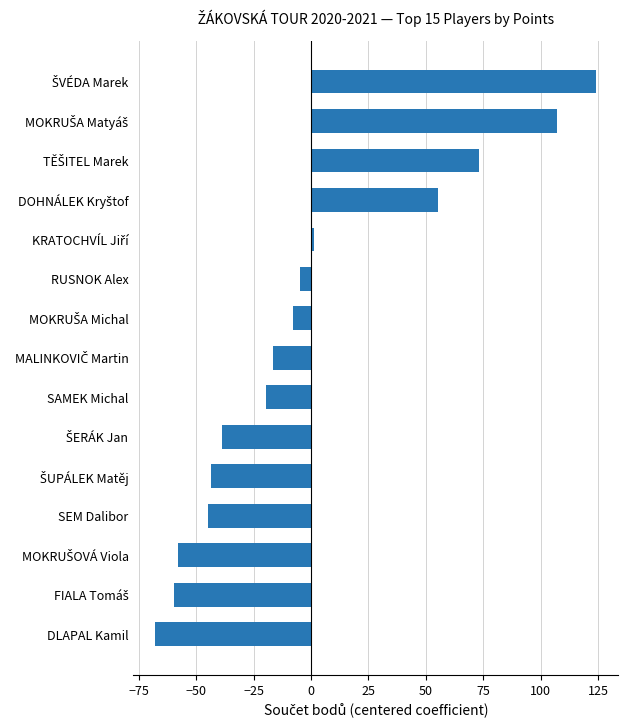

The chart shows a value of -67.7 at DLAPAL Kamil. True or false?

True